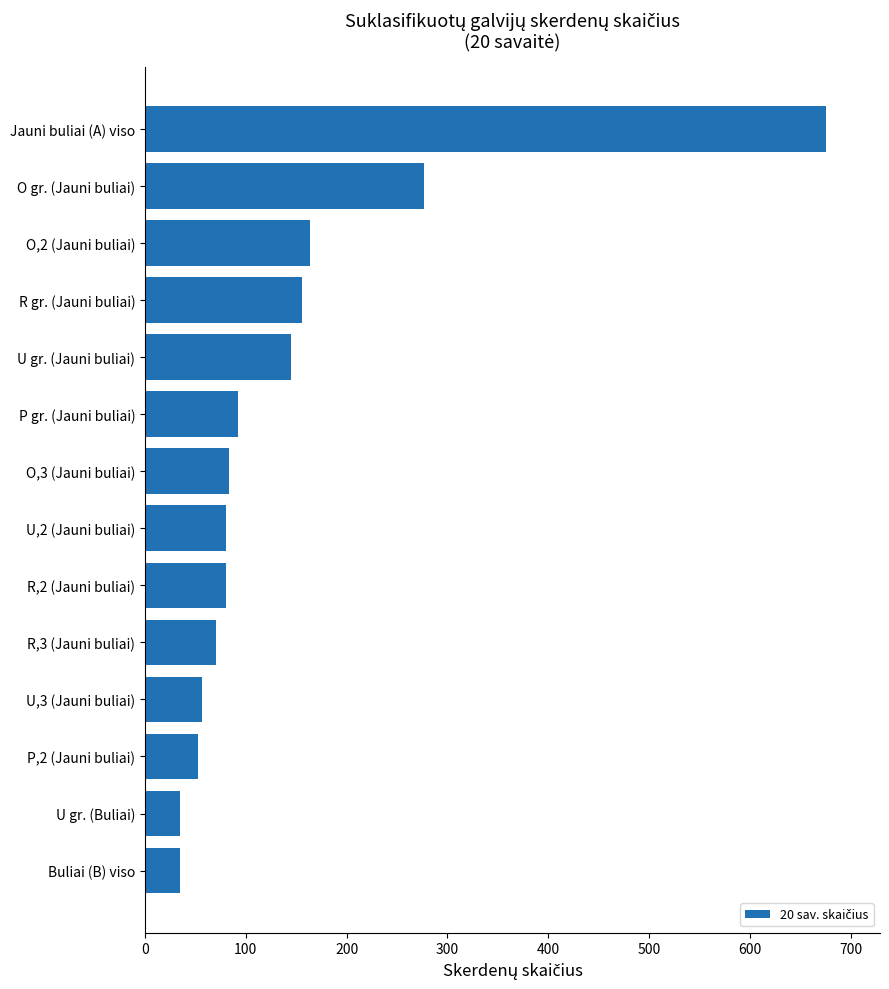

Where is the data nearest to the value 355?

O gr. (Jauni buliai)